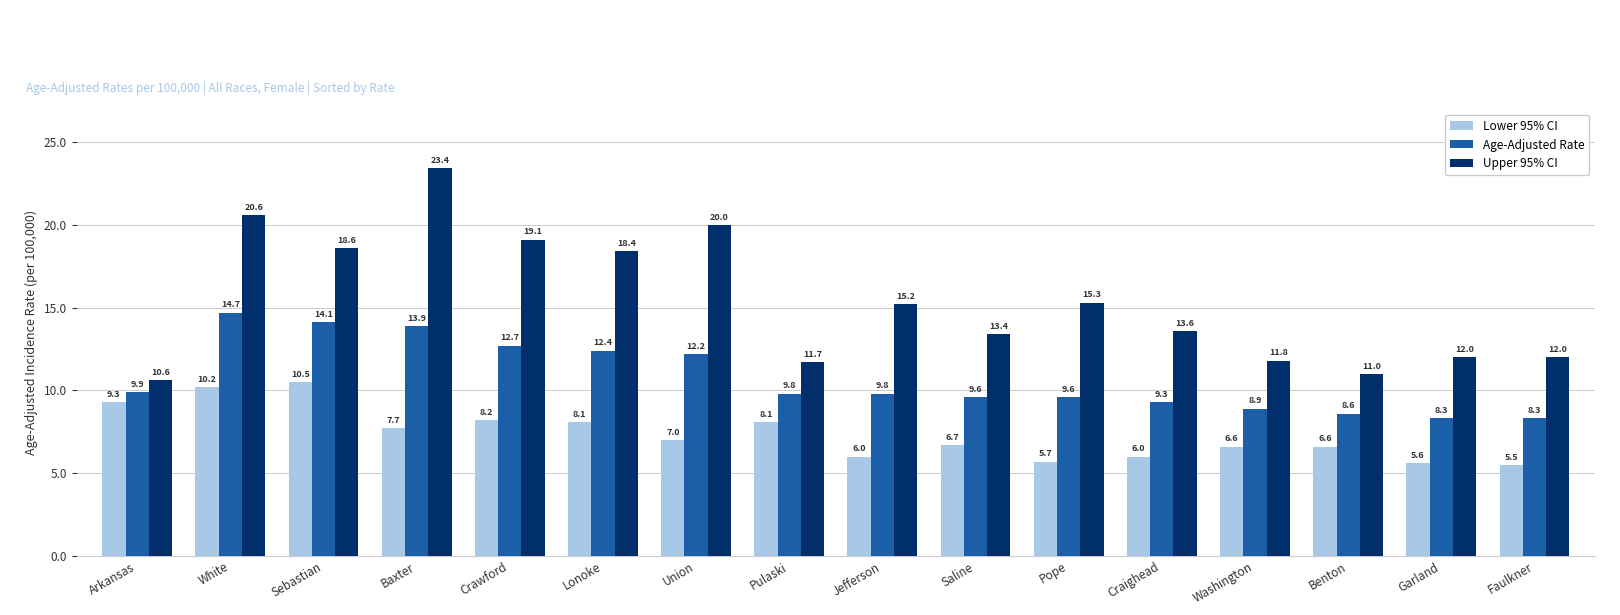

Is the value of Upper 95% CI at White greater than the value of Age-Adjusted Rate at Baxter?

Yes